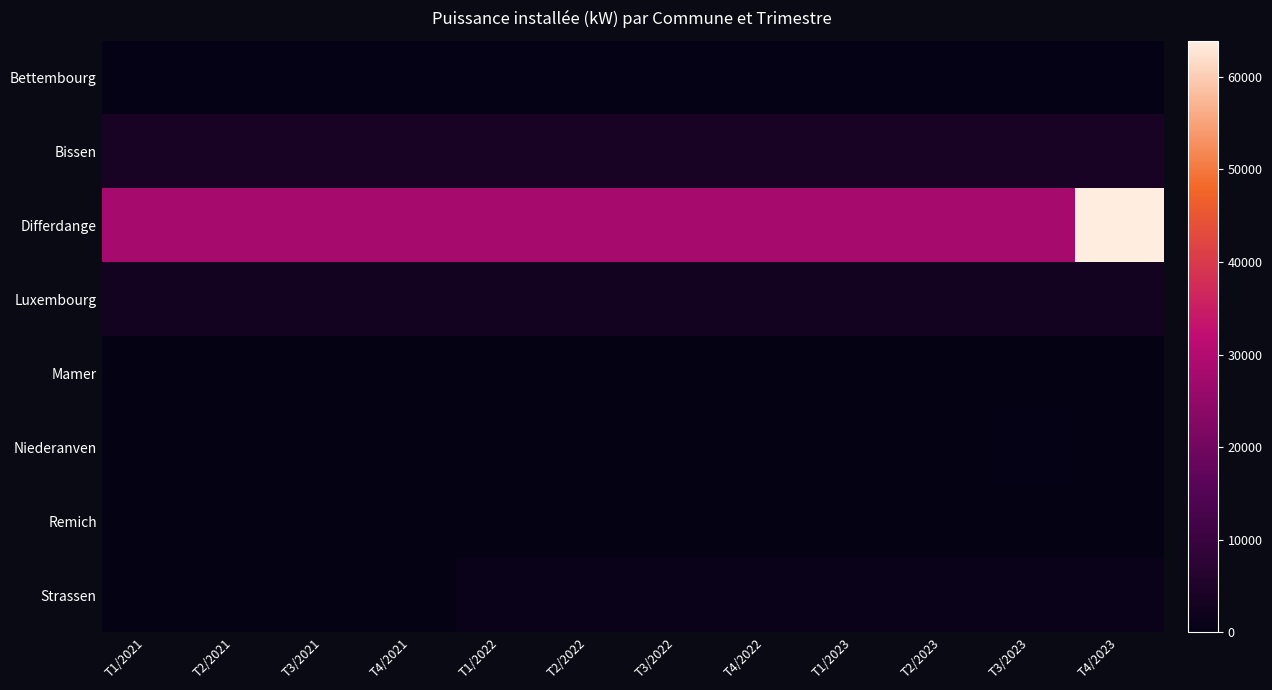

What is the difference between the highest and lowest values at T3/2021?

28000